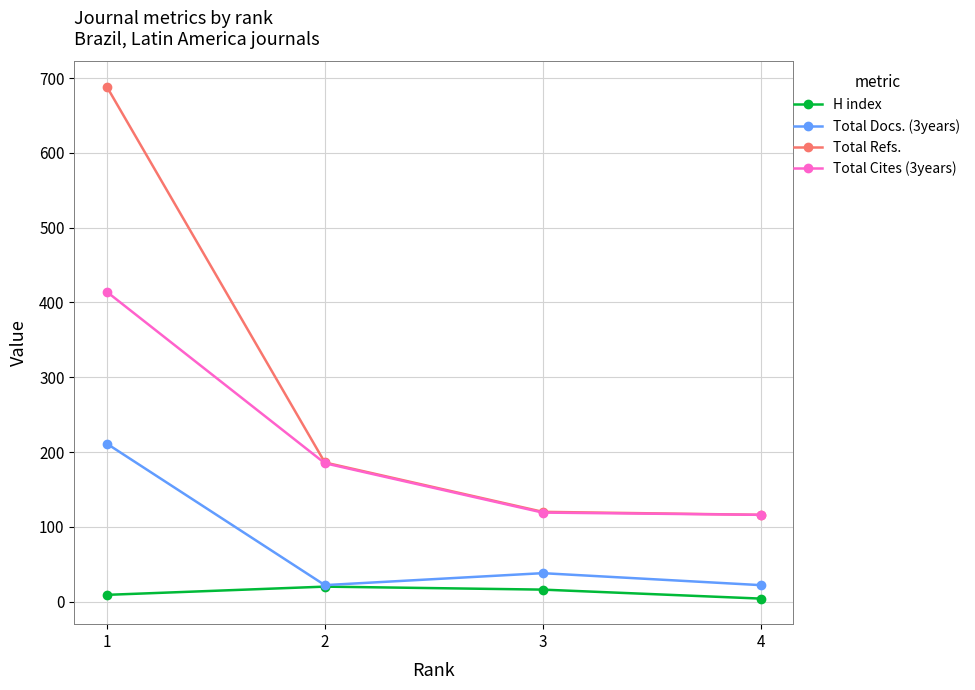

Rank the series by their average value, from lowest to highest.

H index, Total Docs. (3years), Total Cites (3years), Total Refs.